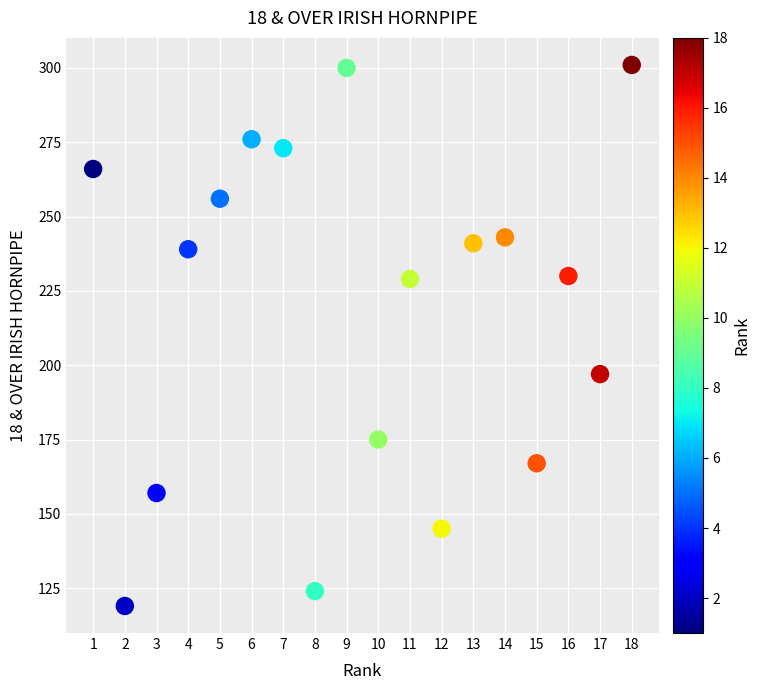

What Y value in the scatter plot is closest to 210?

197